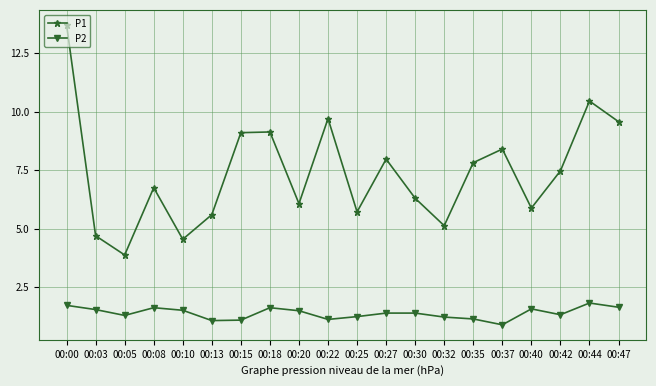

What is the maximum value for P1?

13.7